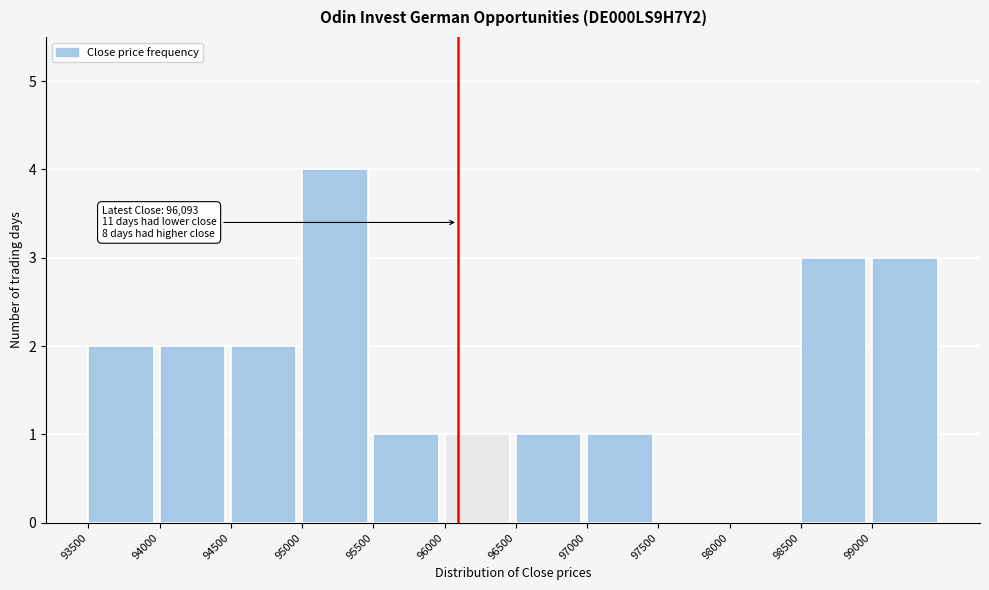

Over which range of the x-axis is the bar tallest?

95000 to 95500